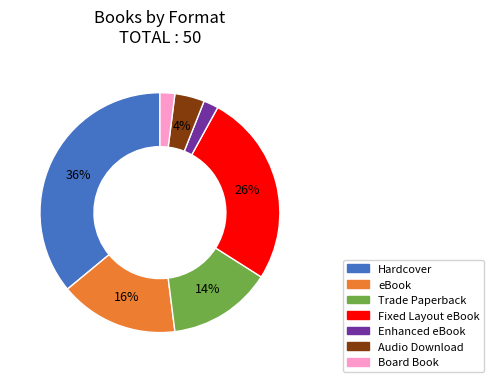

Which has a higher value, Trade Paperback or Board Book?

Trade Paperback